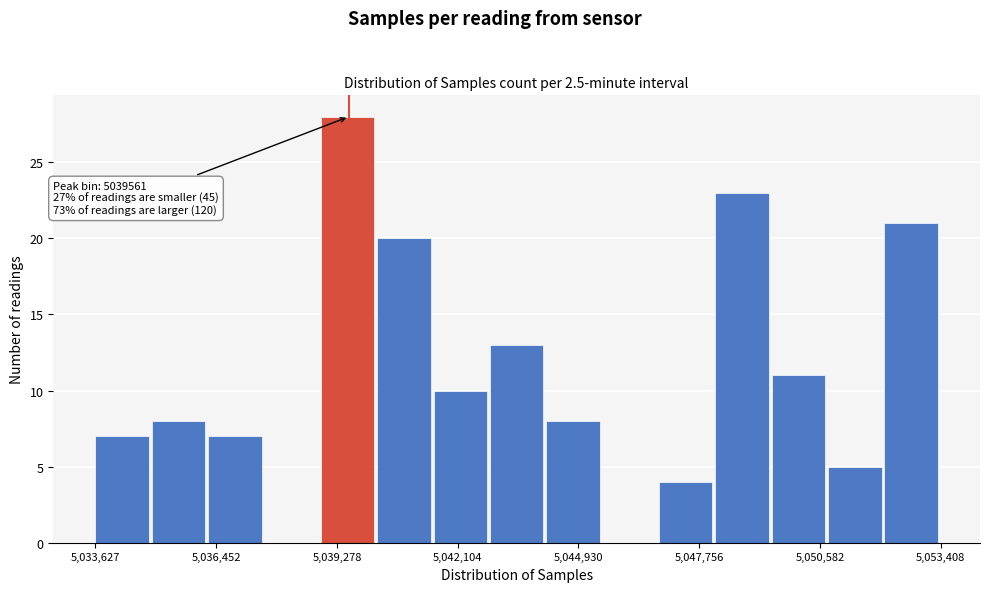

Read against the x-axis, roughly where is the centre of the tallest bar?

5039500